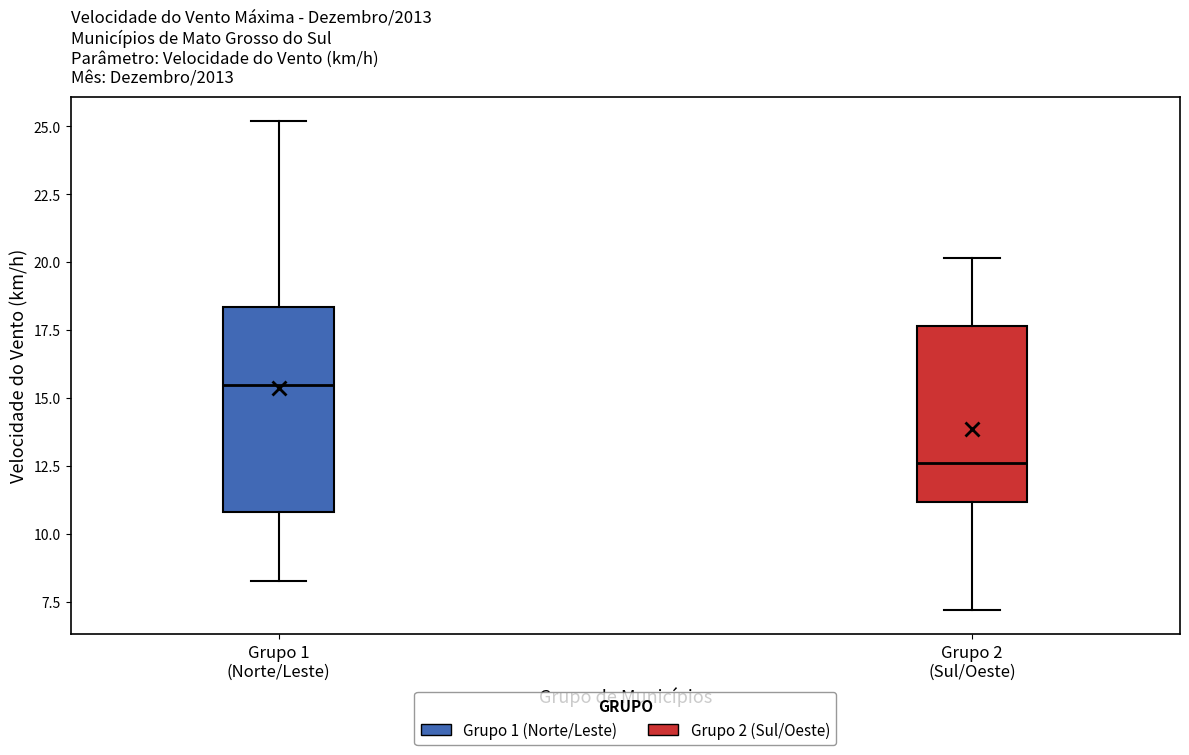

Reading left to right, transcribe this box plot: for each box, give where its median line is, the range the box spans, and where its two whiskers end, as read against the y-axis. The values are not printed on the chart, so give them approximately, as read against the axis.

Grupo 1 (Norte/Leste): median 15.5, box 11.0 to 18.5, whiskers 8.5 to 25.0
Grupo 2 (Sul/Oeste): median 12.5, box 11.0 to 17.5, whiskers 7.0 to 20.0